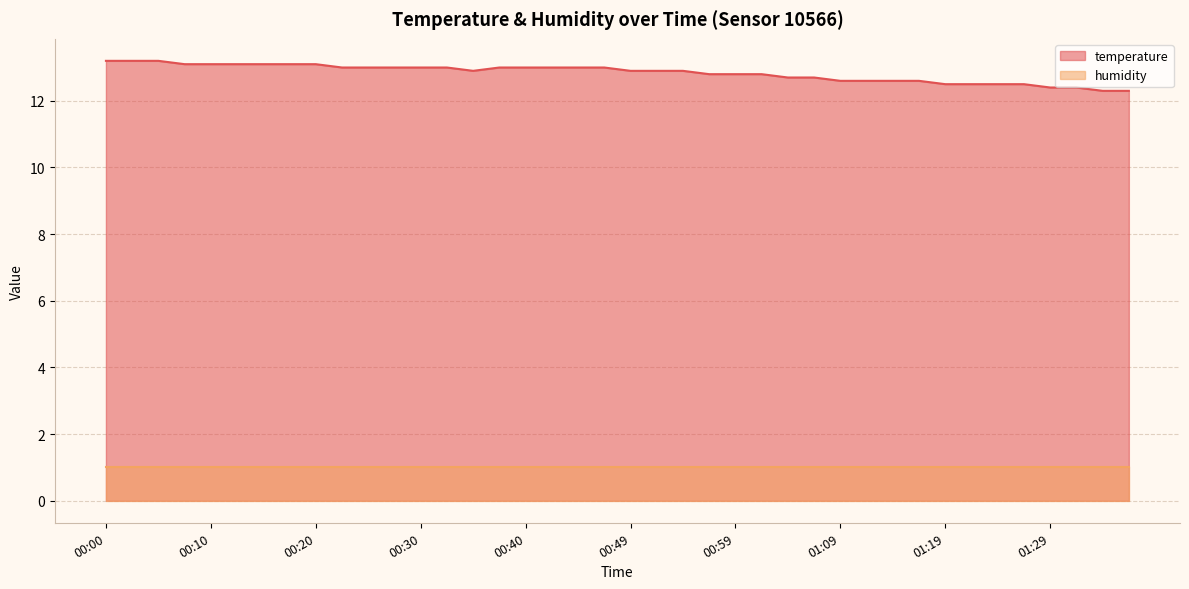

True or false: there are more than 1 points higher than both neighbors.

False